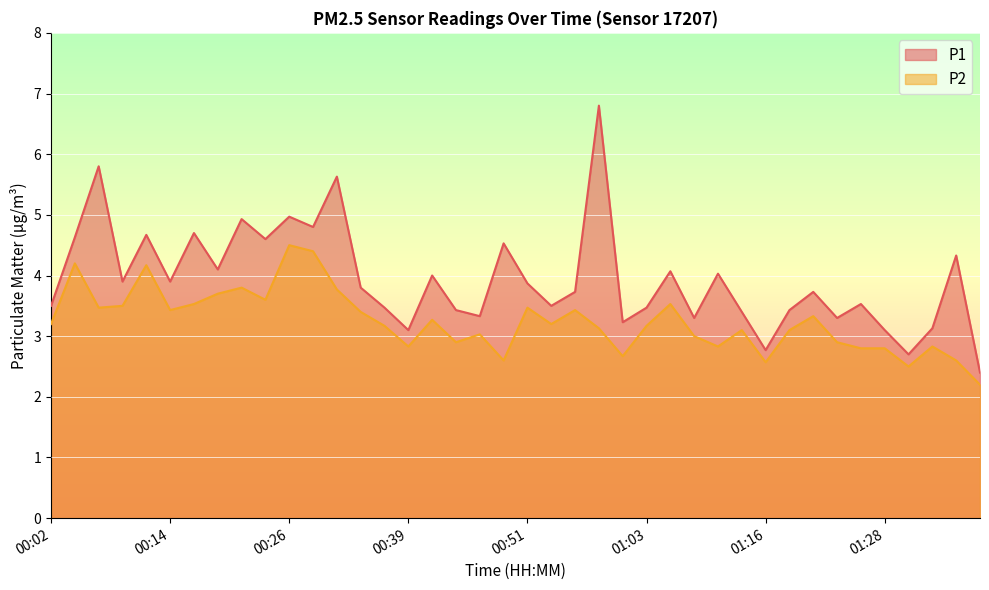

True or false: P2 and P1 intersect in this chart.

False